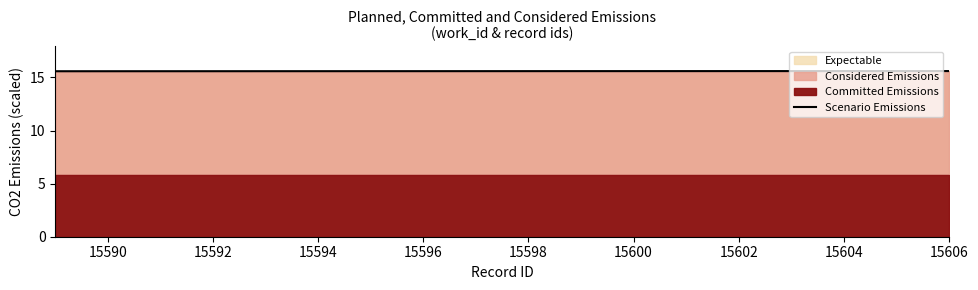

Which label corresponds to the largest value in the chart?

15606